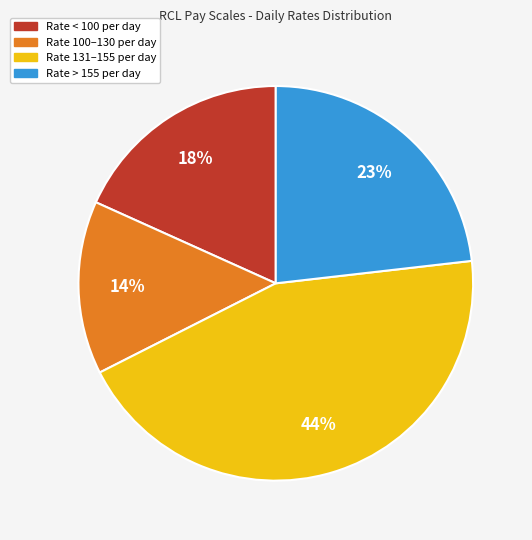

Is there a majority slice in this chart?

No